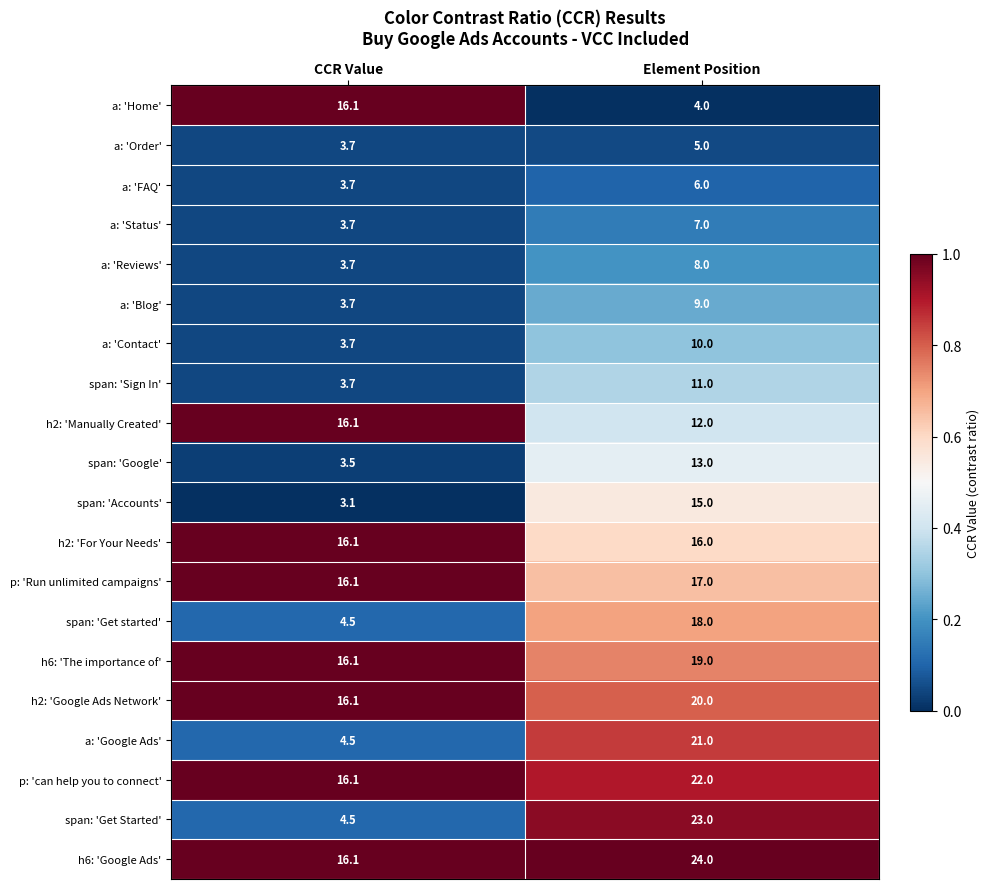

Is it true that a: 'Reviews' equals 8.0 at Element Position?

True